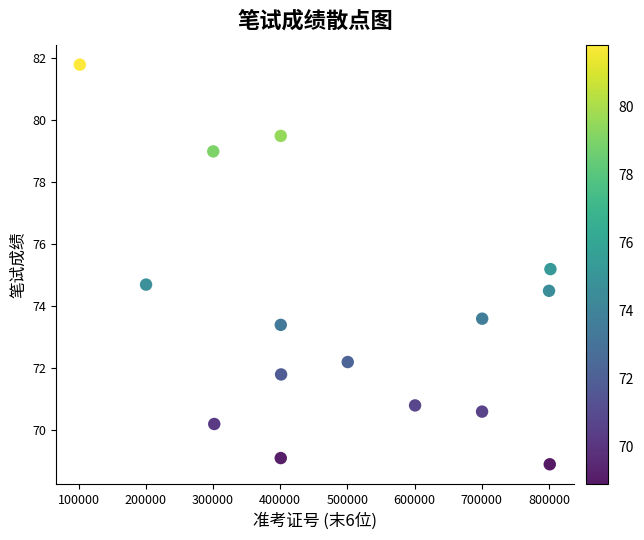

What is the range of X values (max minus min)?

700485.0